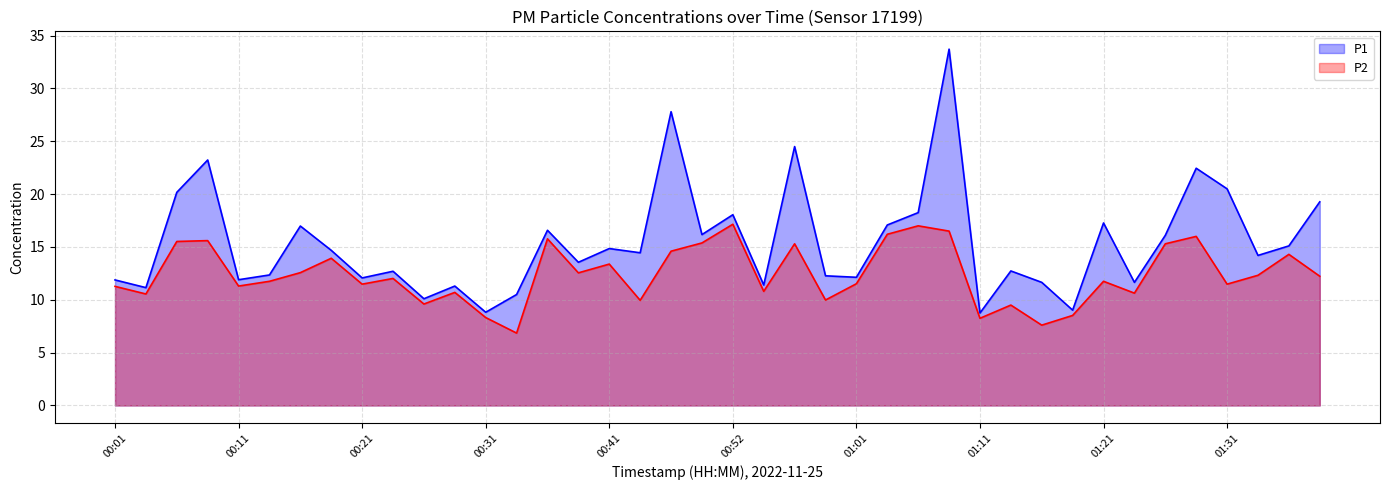

What is the minimum value for P2?

6.8